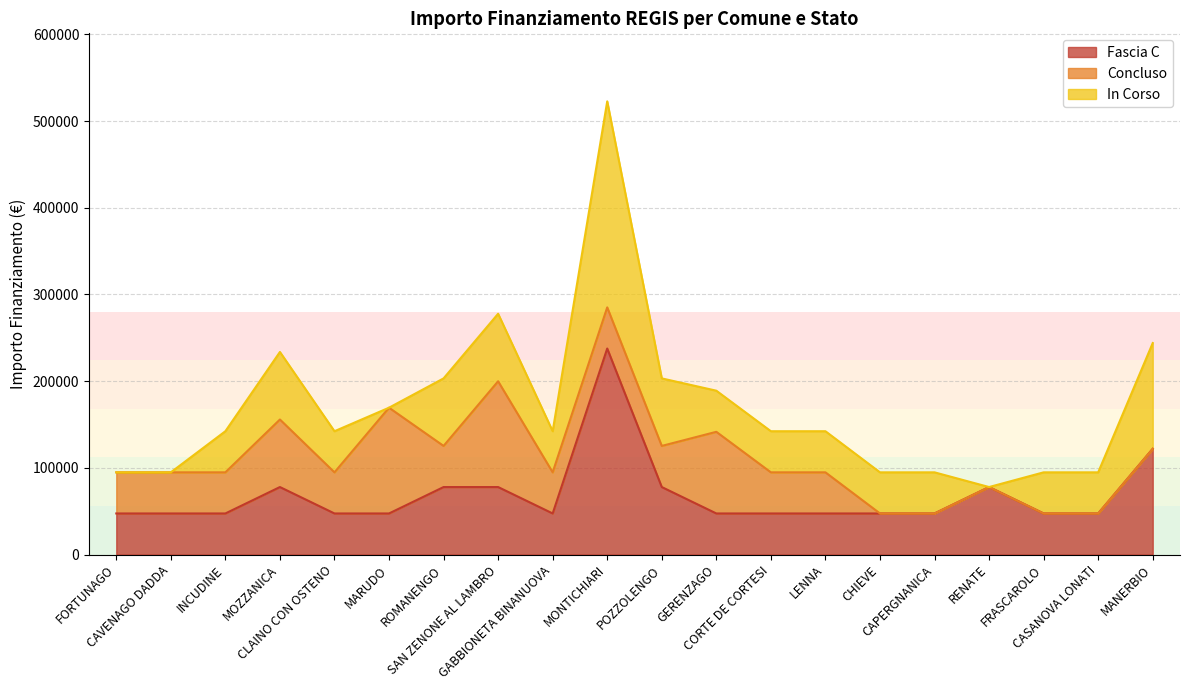

What is the sum of all Concluso values?

890323